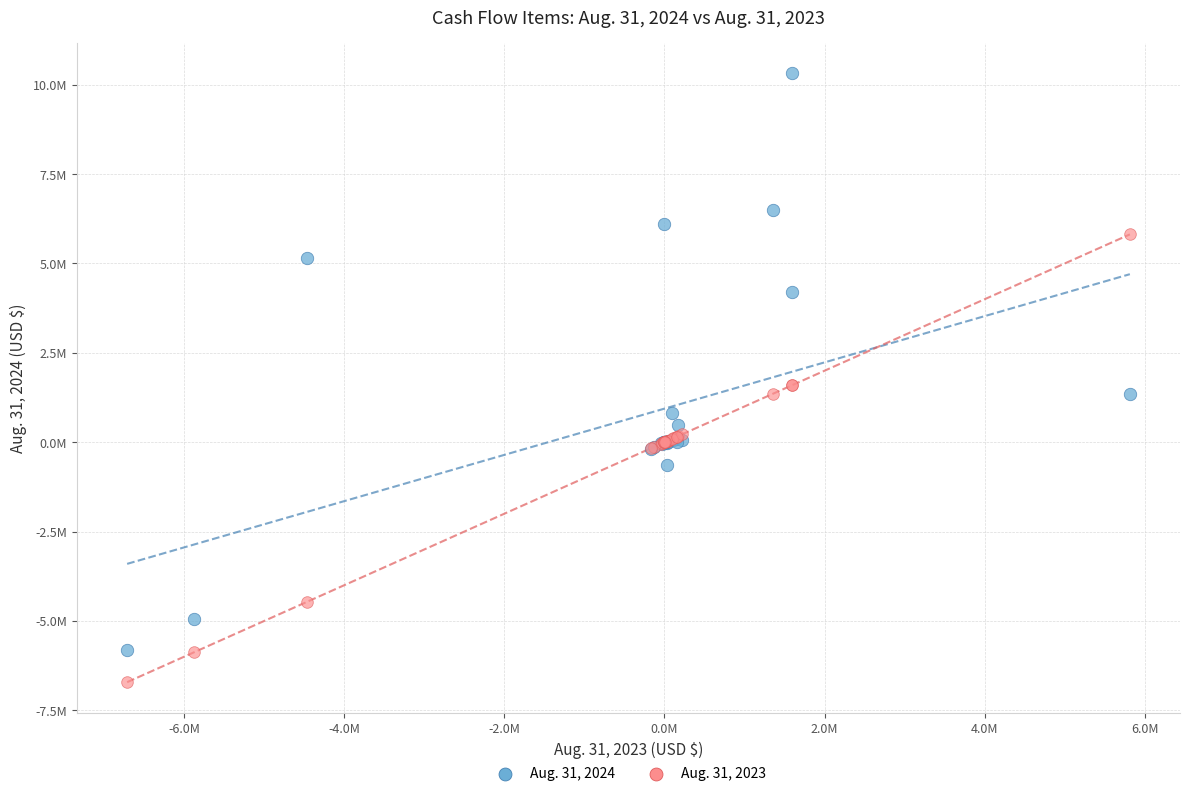

Which series reaches the maximum Y coordinate?

Aug. 31, 2024